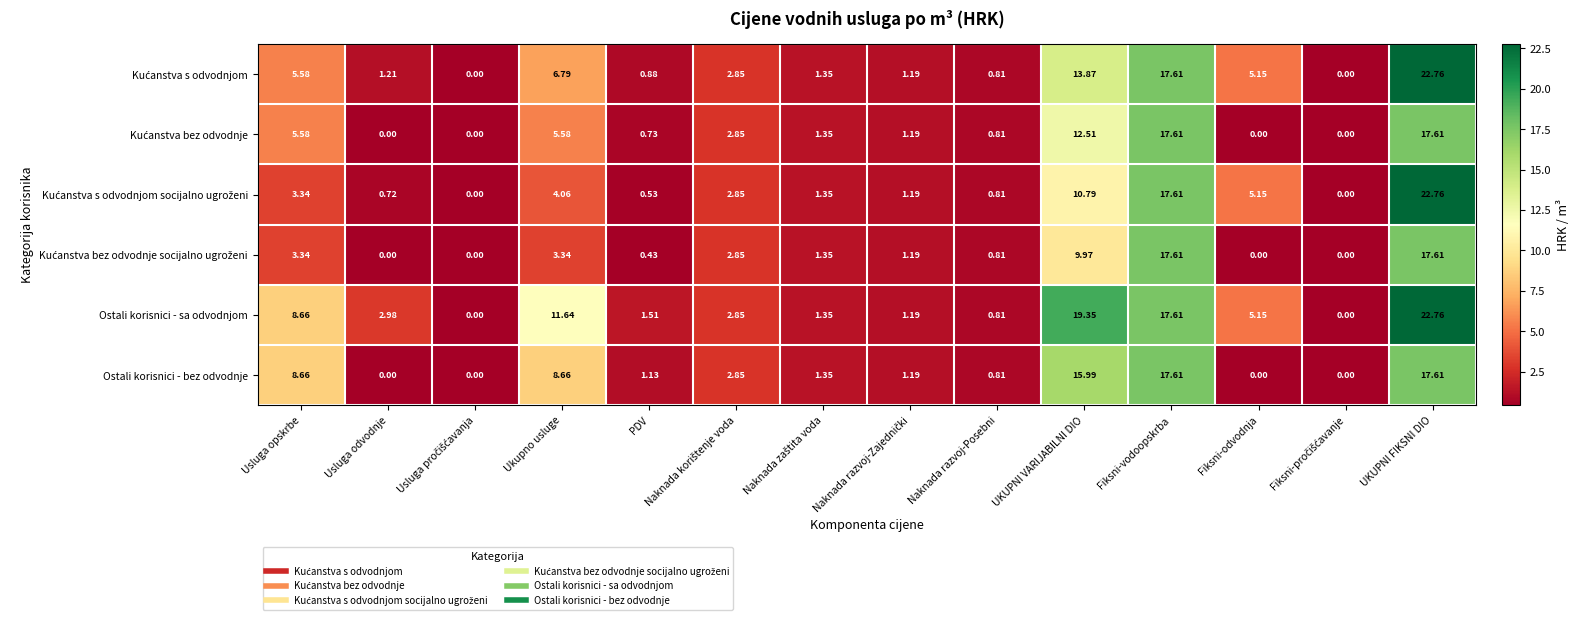

At which category does the chart reach its peak across all series?

UKUPNI FIKSNI DIO